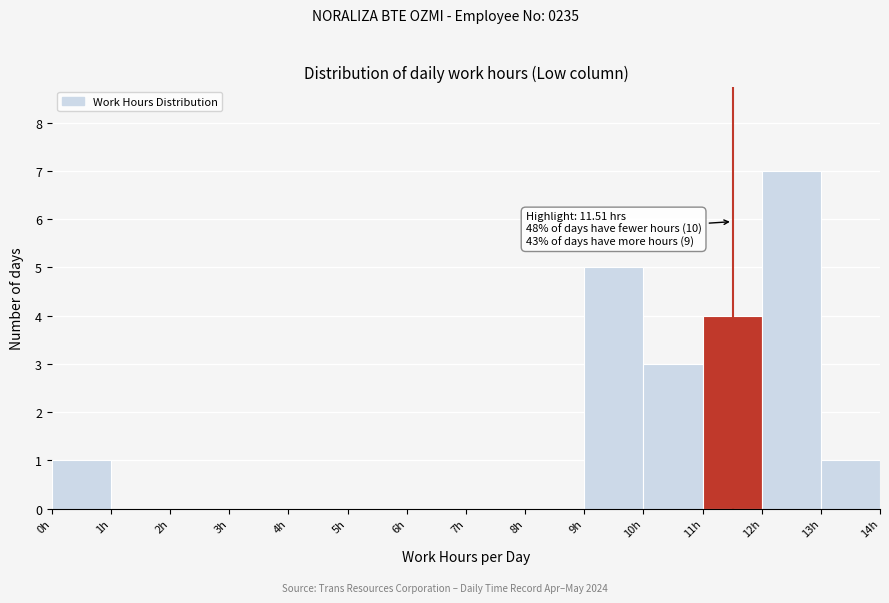

Over which range of the x-axis is the bar tallest?

12 to 13